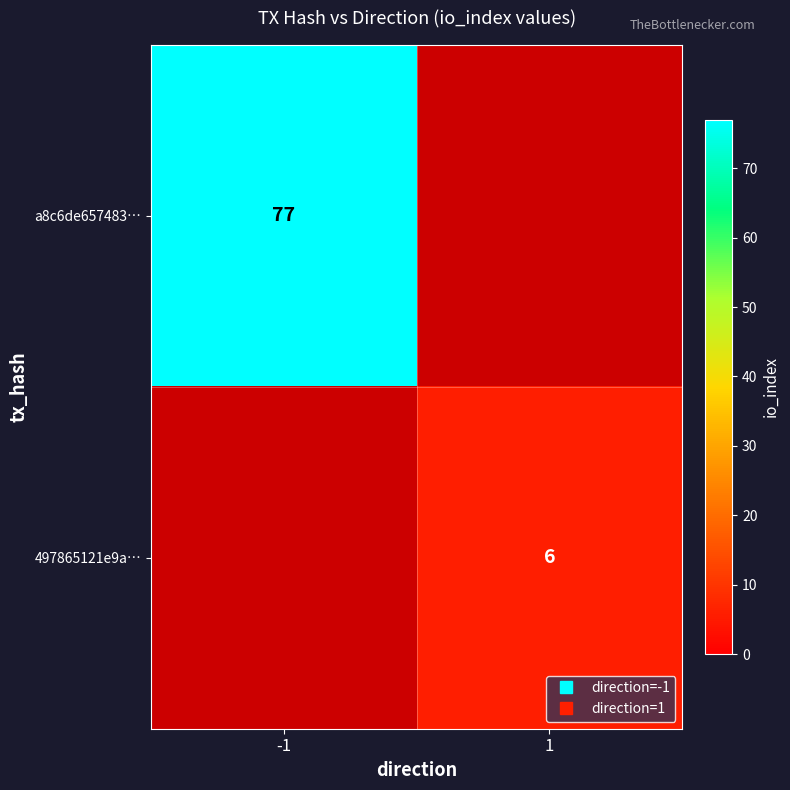

Which category has the highest value in the a8c6de657483… series?

-1